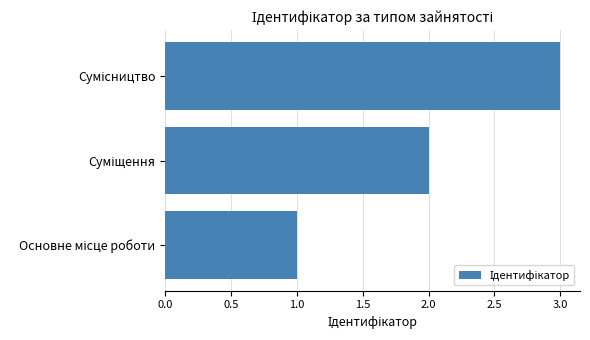

What is the sum of all values?

6